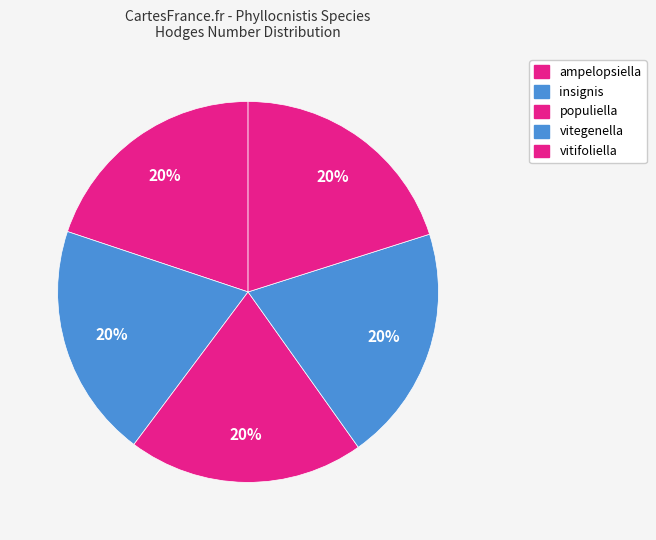

How much of the chart is everything except ampelopsiella?

80.1%